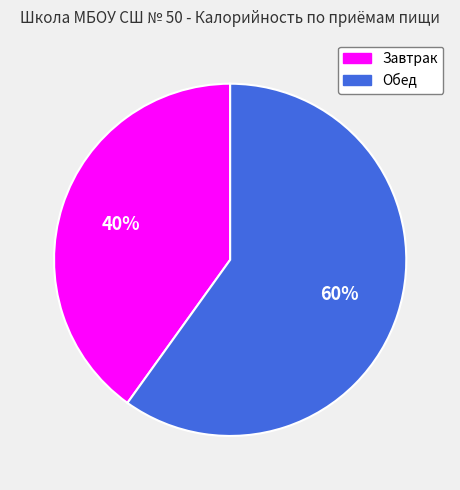

What is the smallest slice in the pie chart?

Завтрак